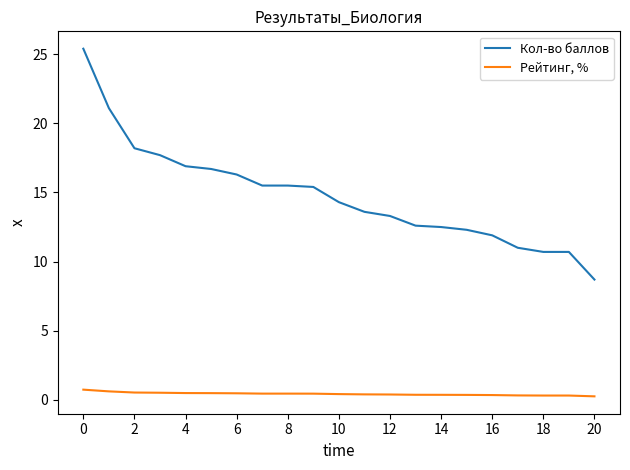

True or false: Кол-во баллов and Рейтинг, % intersect in this chart.

False